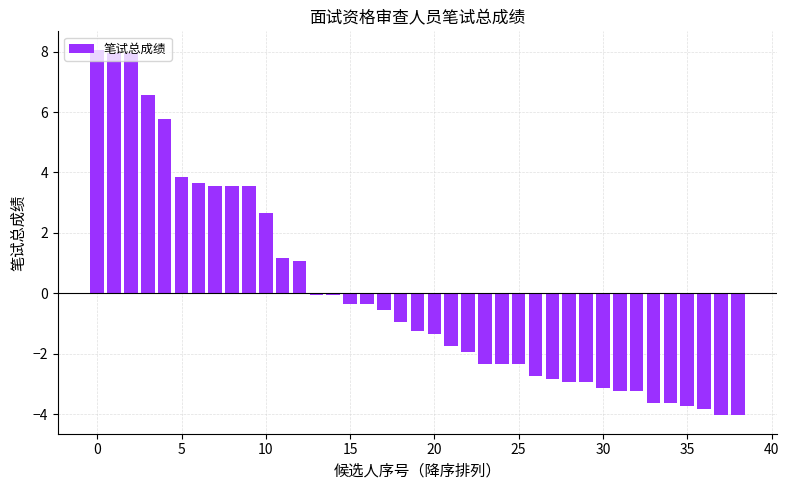

What is the greatest value displayed?

8.1